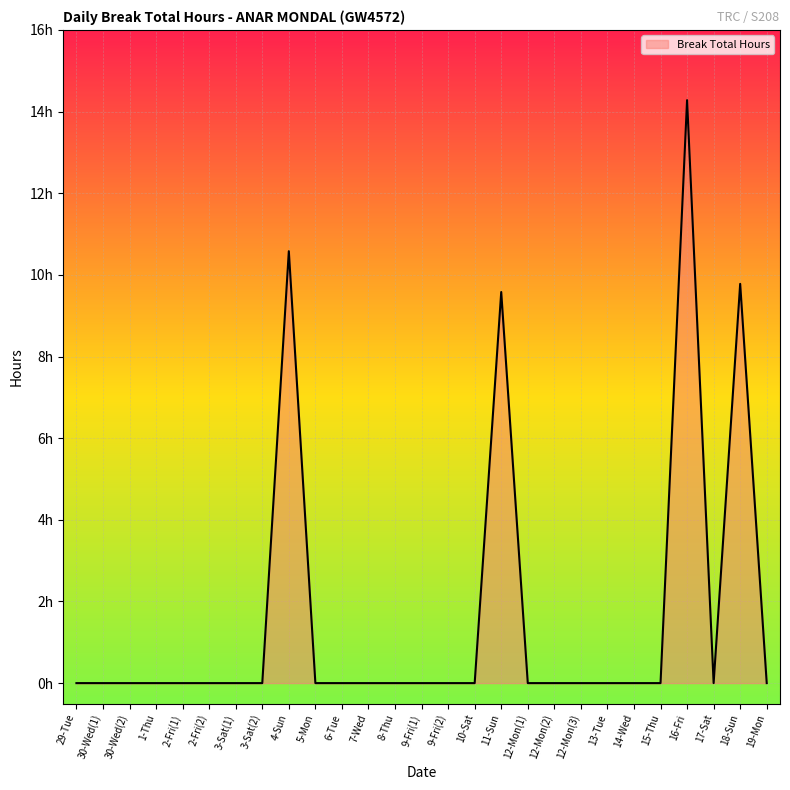

Does the chart display data point markers on the line(s)?

No